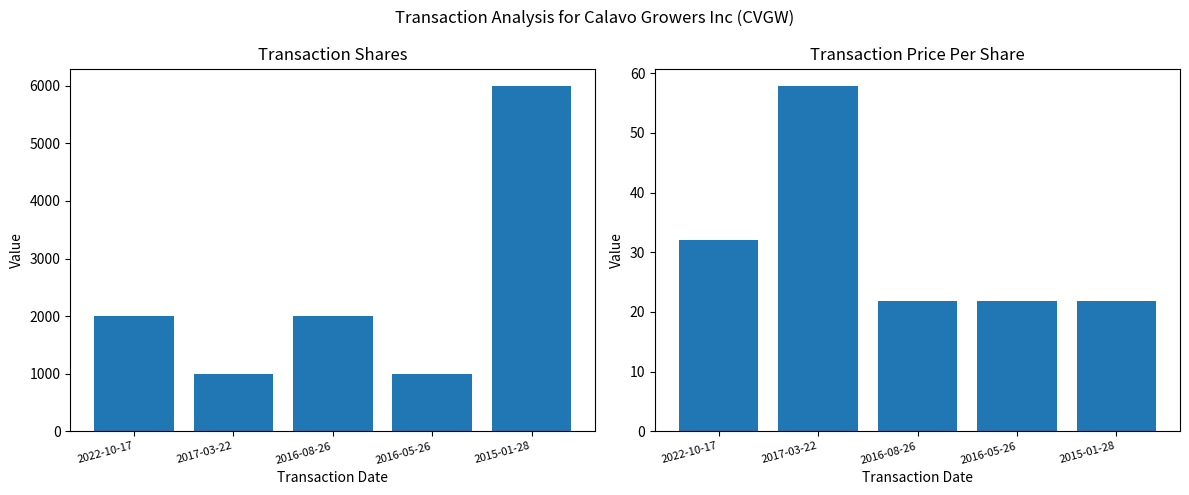

What is the difference between the second highest and second lowest values in the transactionShares series?

1000.0